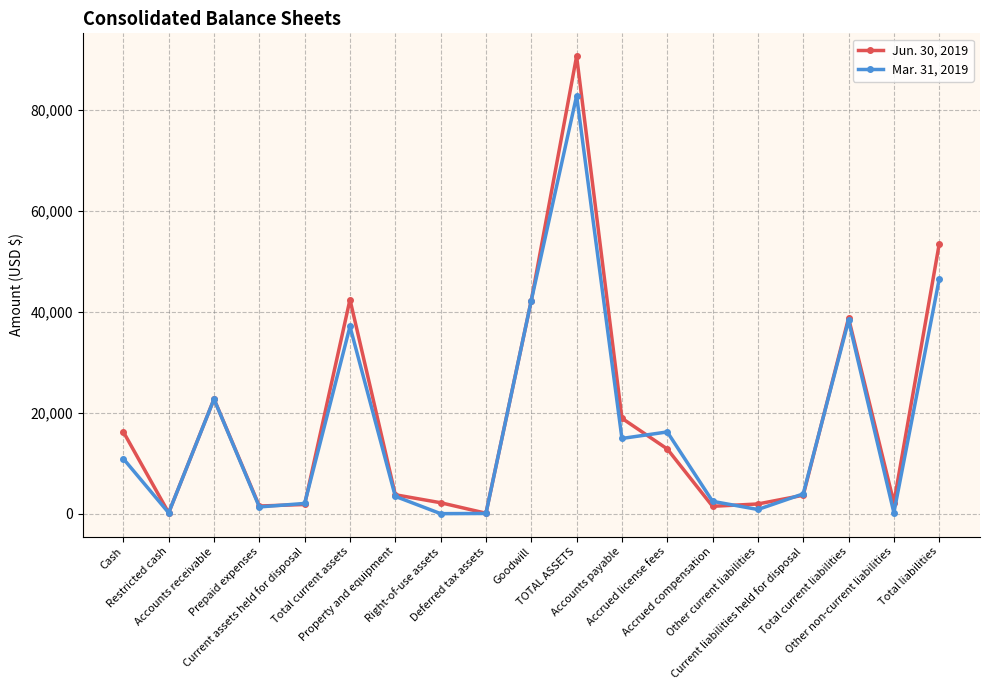

What is the value of the Mar. 31, 2019 point at the 7th from the left?

3430